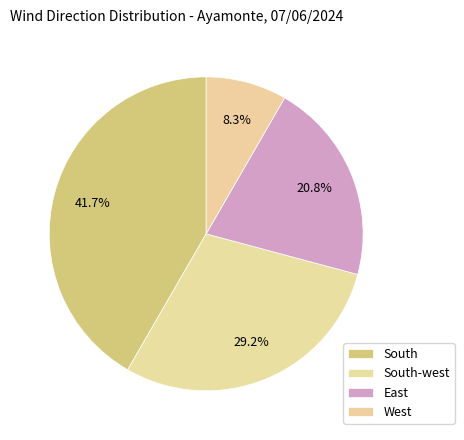

What is the change in value from South-west to West?

-5